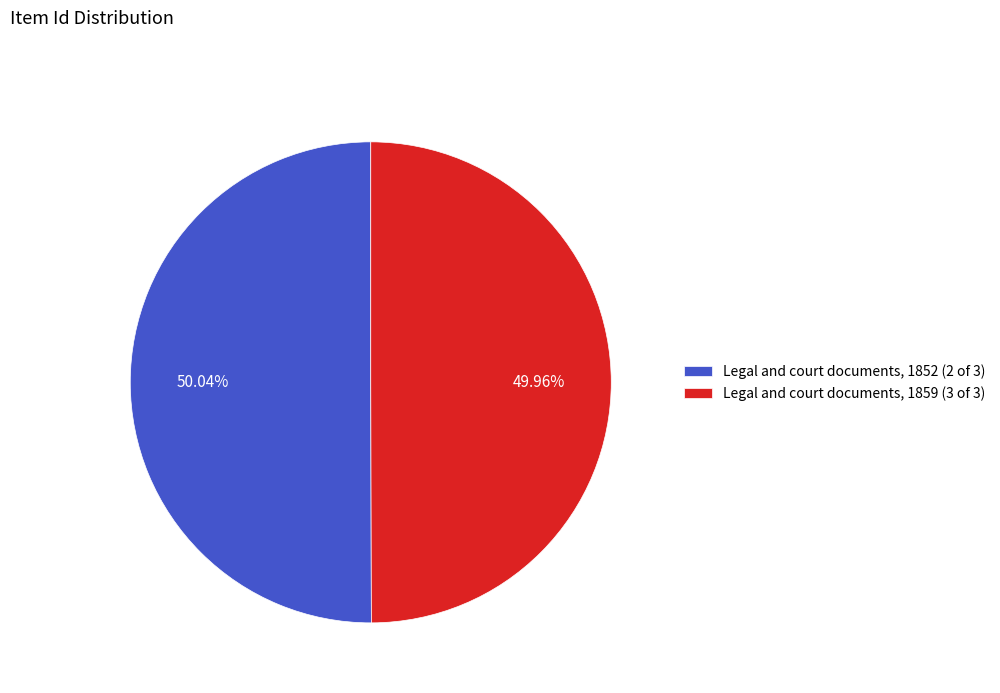

Is it true that Legal and court documents, 1852 (2 of 3) is 56% of the pie?

False